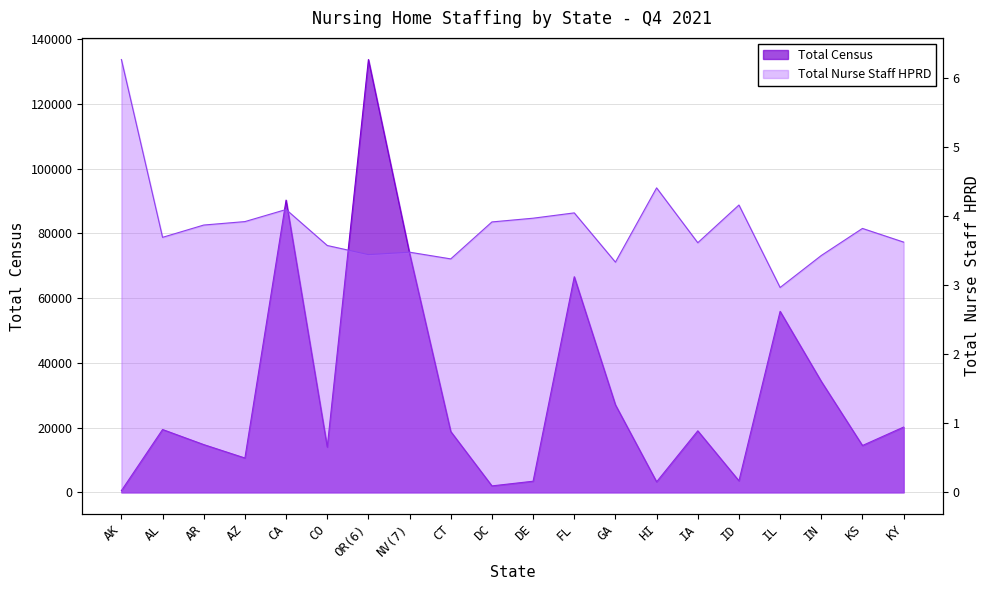

What position from the left is KS?

19